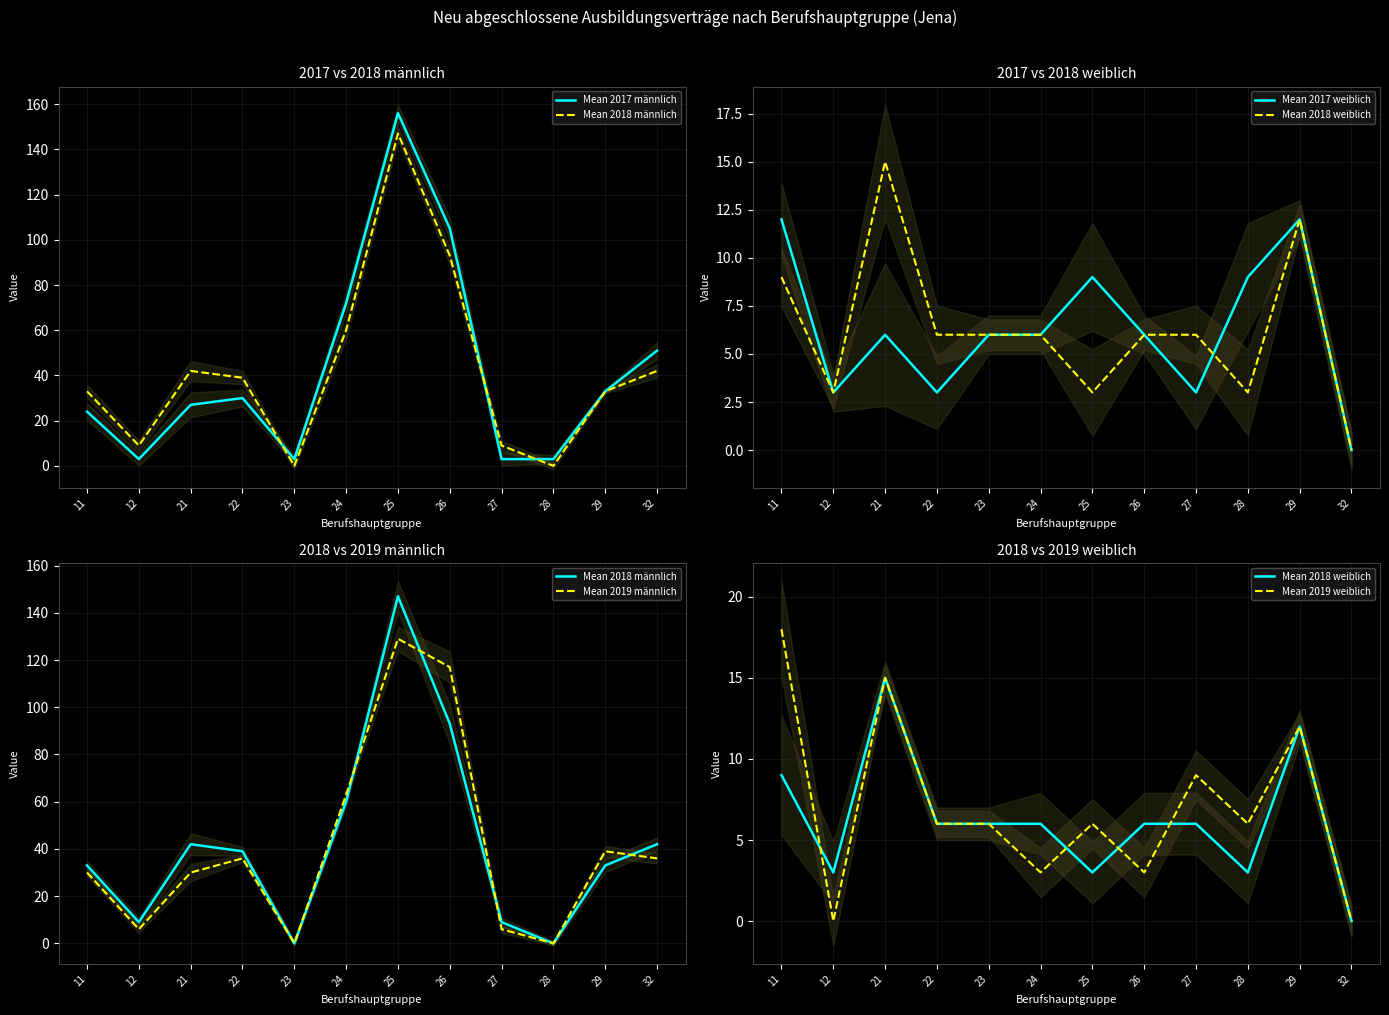

True or false: Mean 2018 weiblich and Mean 2019 weiblich intersect in this chart.

True